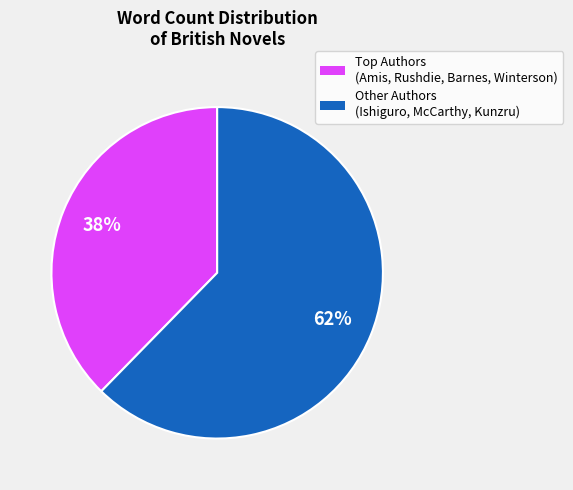

What percentage is the Other Authors (Ishiguro, McCarthy, Kunzru) slice, to the nearest percent?

62%